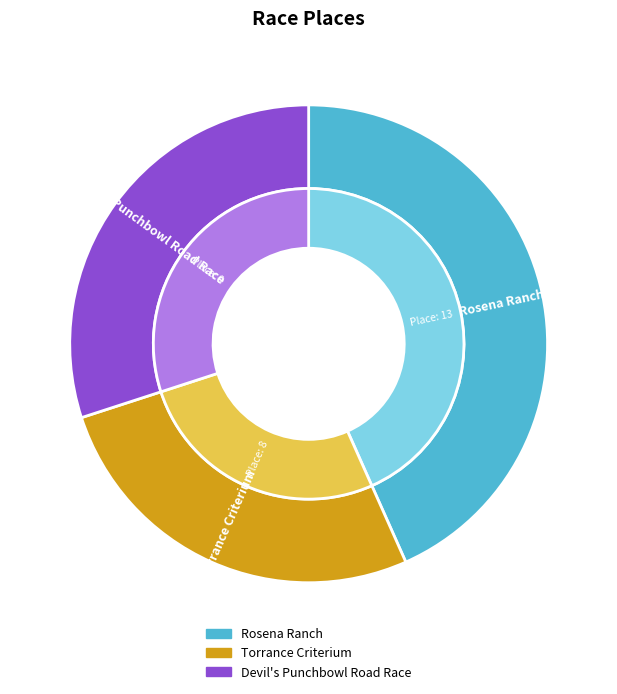

Is Devil's Punchbowl Road Race the majority of the pie?

No